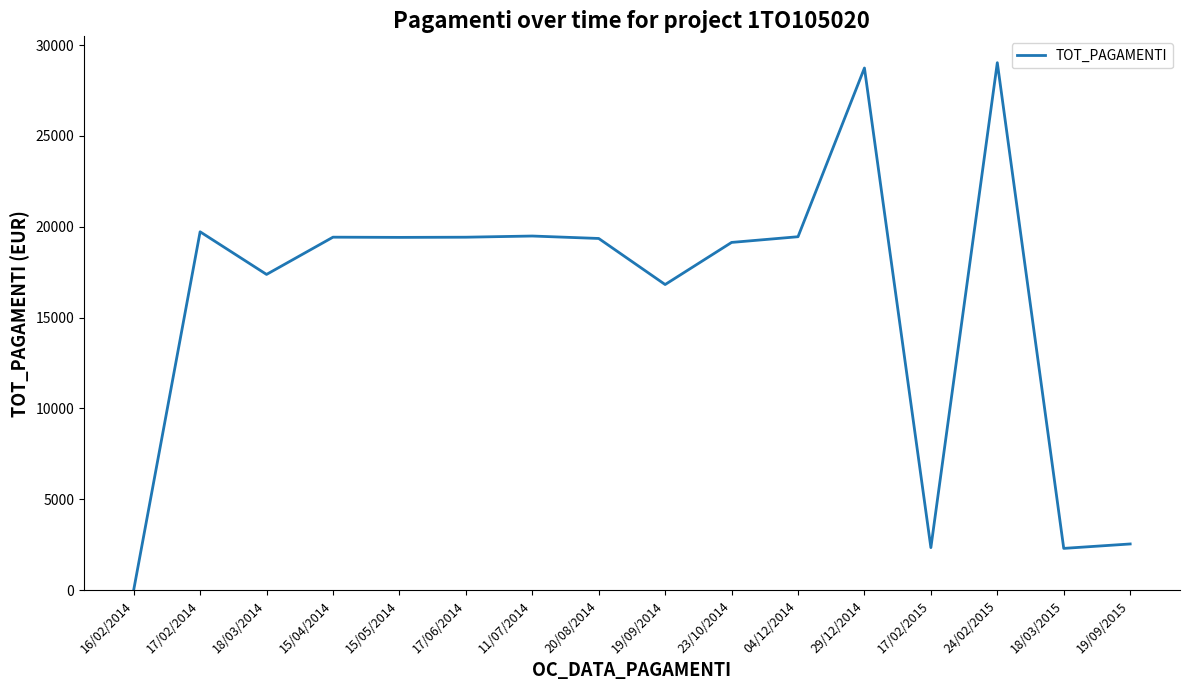

What value does the data have at 24/02/2015?

29030.2